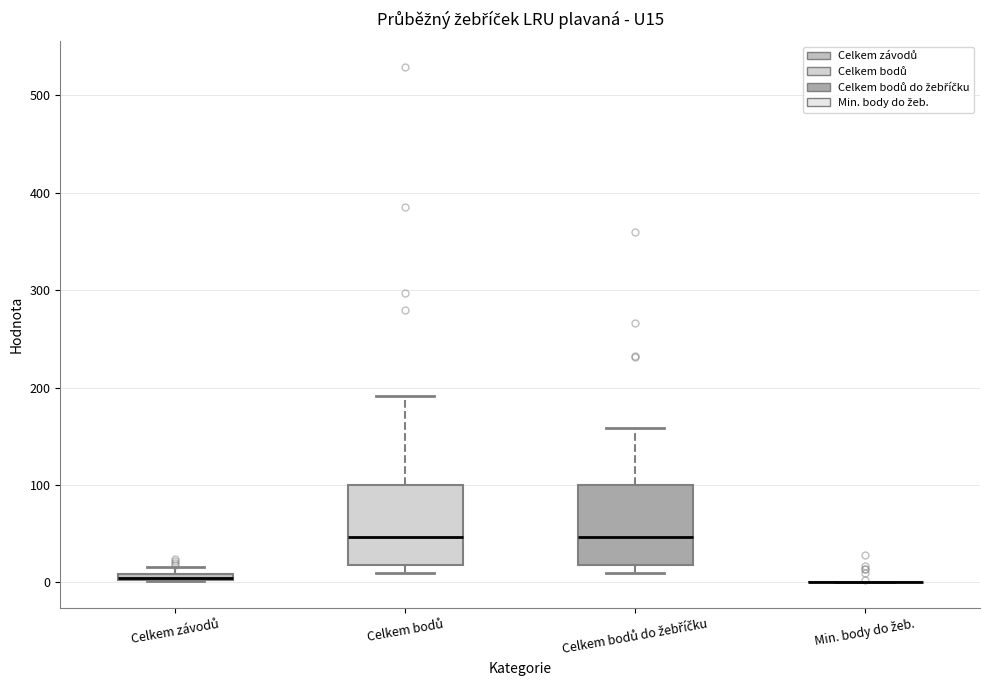

Where does the upper whisker of the box for Celkem bodů do žebříčku end on the y-axis? The values are not printed on the chart, so give them approximately, as read against the axis.

160